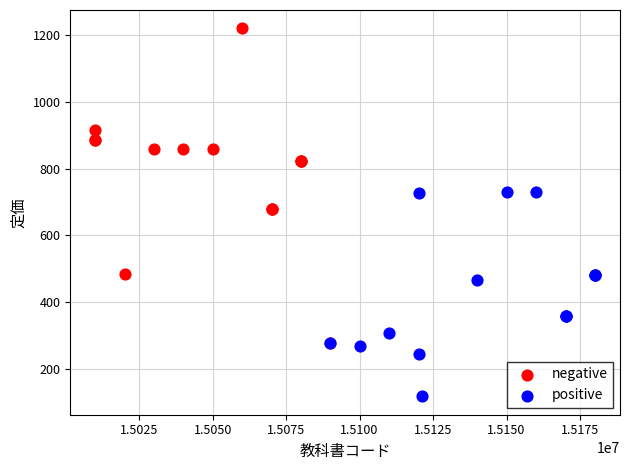

Which series has the largest Y range (max minus min)?

negative